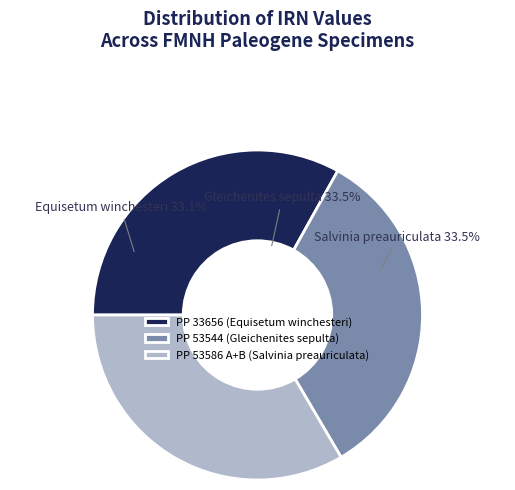

To the nearest percent, what is the combined percentage of PP 53544 (Gleichenites sepulta) and PP 53586 A+B (Salvinia preauriculata)?

67%